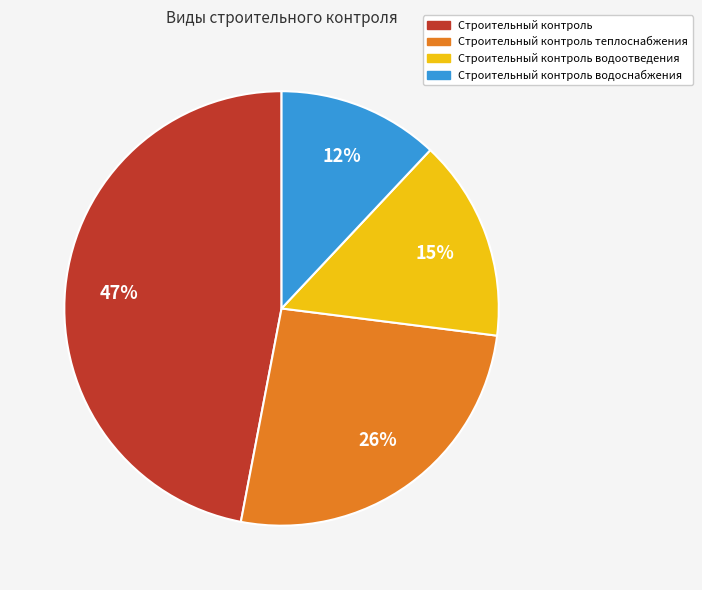

How many segments does this pie chart have?

4